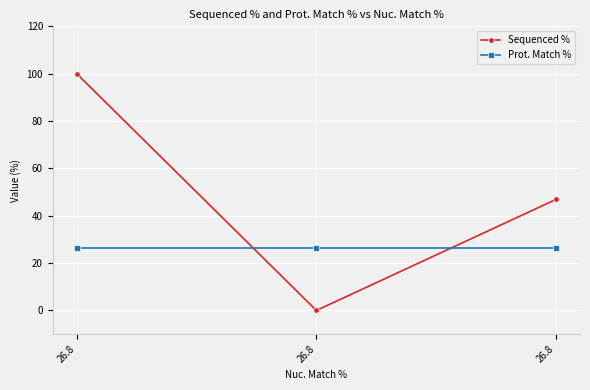

Reading left to right, what are all the values shown in this chart?

Sequenced %: 100.0	0.0	46.9
Prot. Match %: 26.2	26.2	26.2